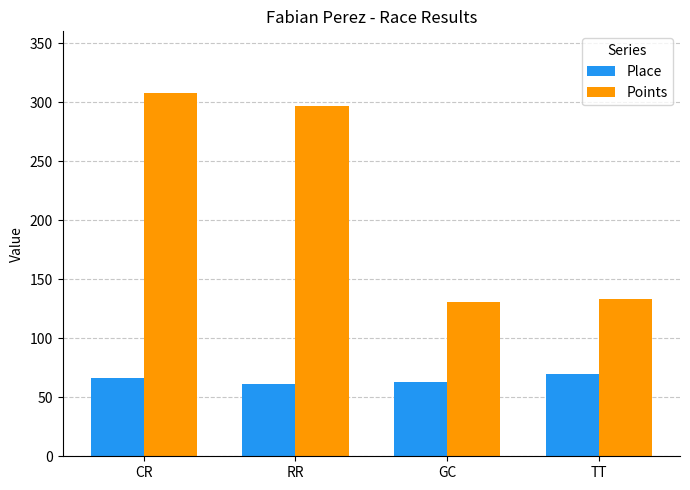

At which category is the sum across all series the highest?

CR